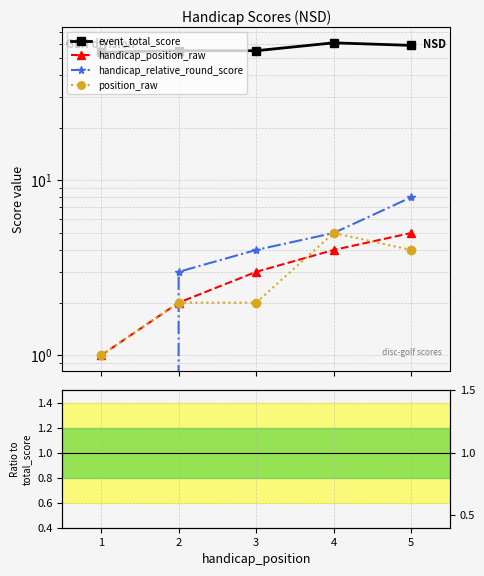

At how many categories does at least one series exceed 20?

5